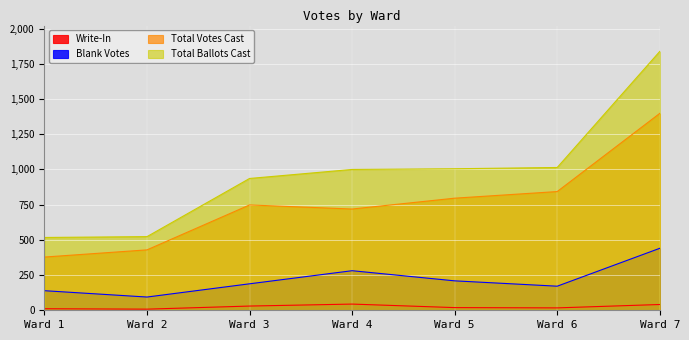

Reading left to right, extract all data points from this chart.

Write-In: 11	8	30	44	19	17	41
Blank Votes: 139	94	188	281	209	171	440
Total Votes Cast: 378	429	748	719	796	843	1398
Total Ballots Cast: 517	523	936	1000	1005	1014	1838